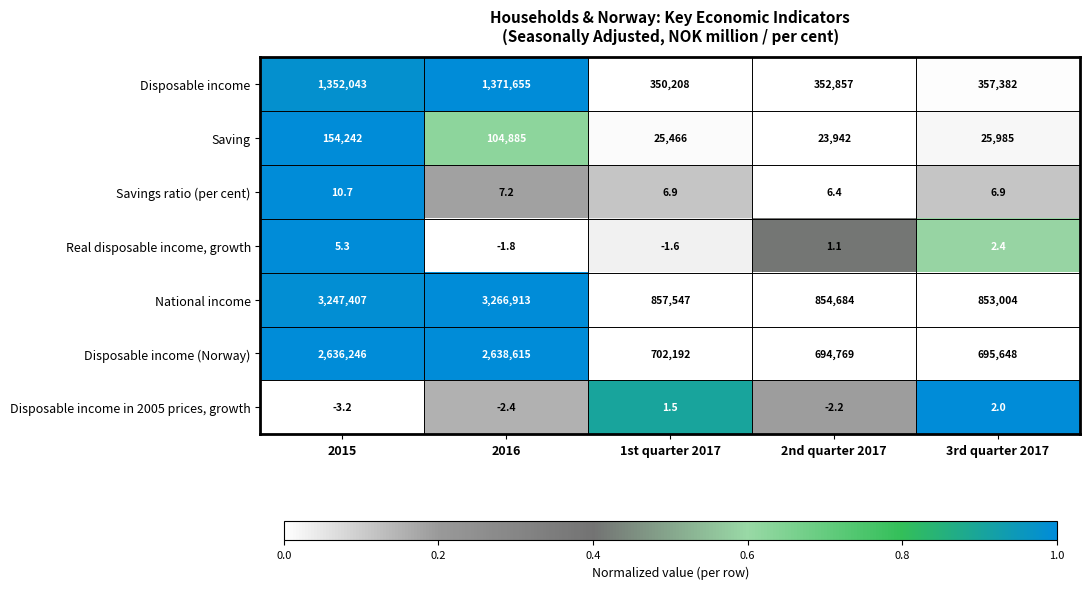

At how many categories does at least one series exceed 0?

5